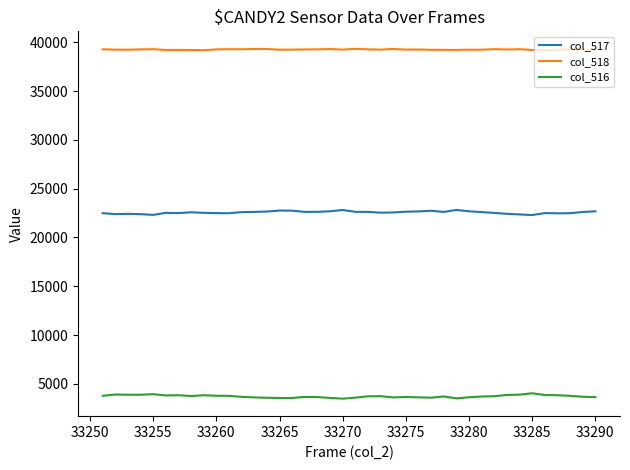

True or false: col_518 and col_516 cross at least once.

False